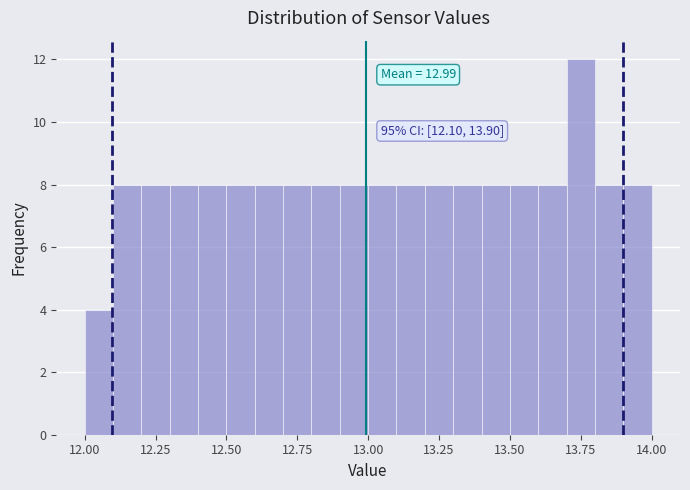

Around what value on the x-axis is the tallest bar? Give the approximate position of its centre, as read against the axis.

13.75